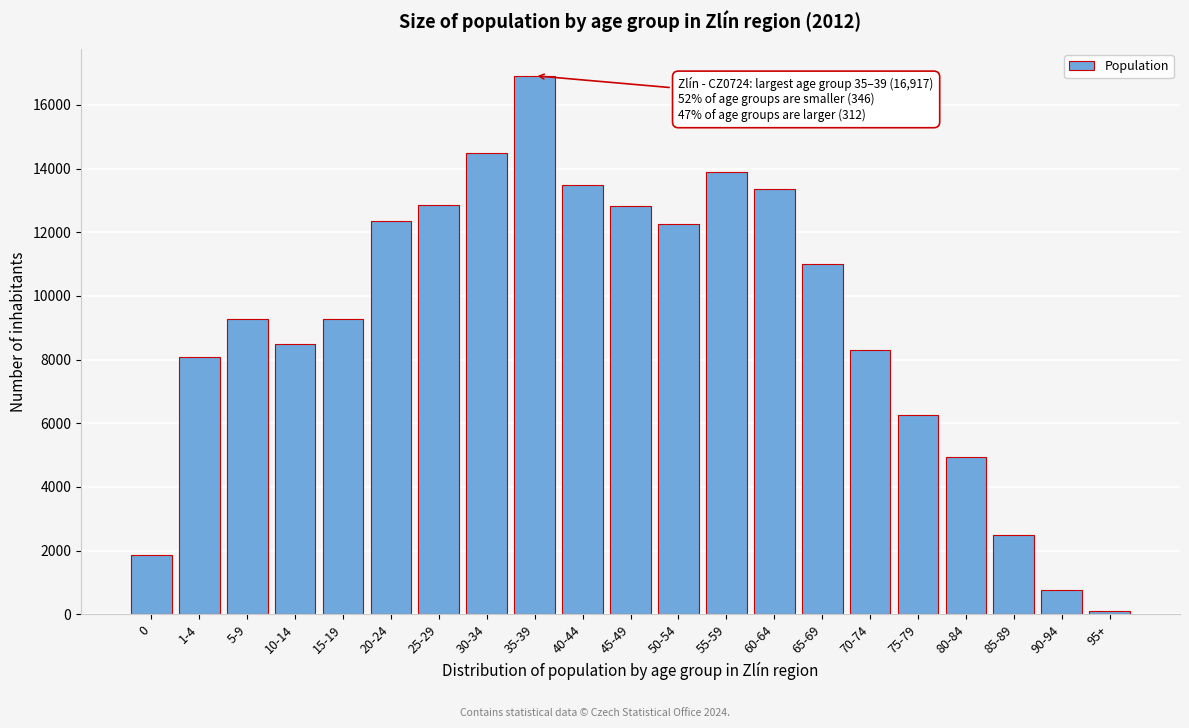

What is the ratio of the value at 5-9 to the value at 25-29?

0.7